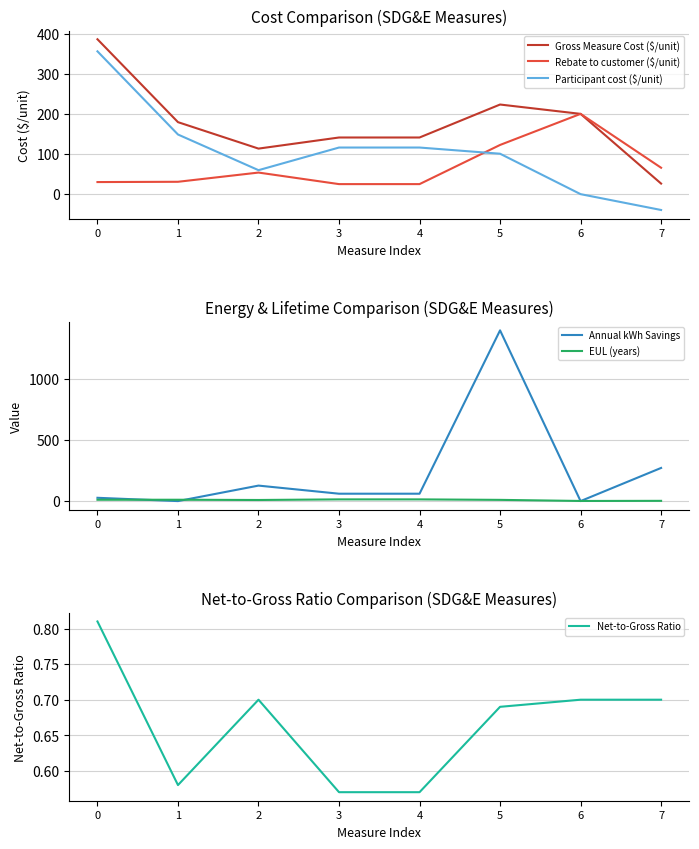

How many distinct data groups are displayed?

6